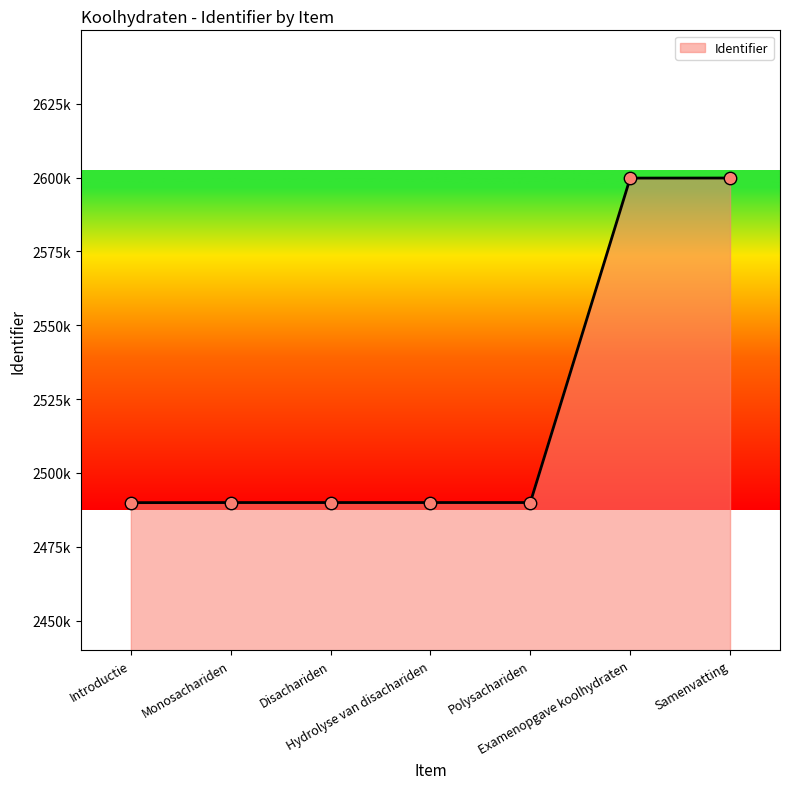

What is the ratio of the value at Disachariden to the value at Monosachariden?

1.0